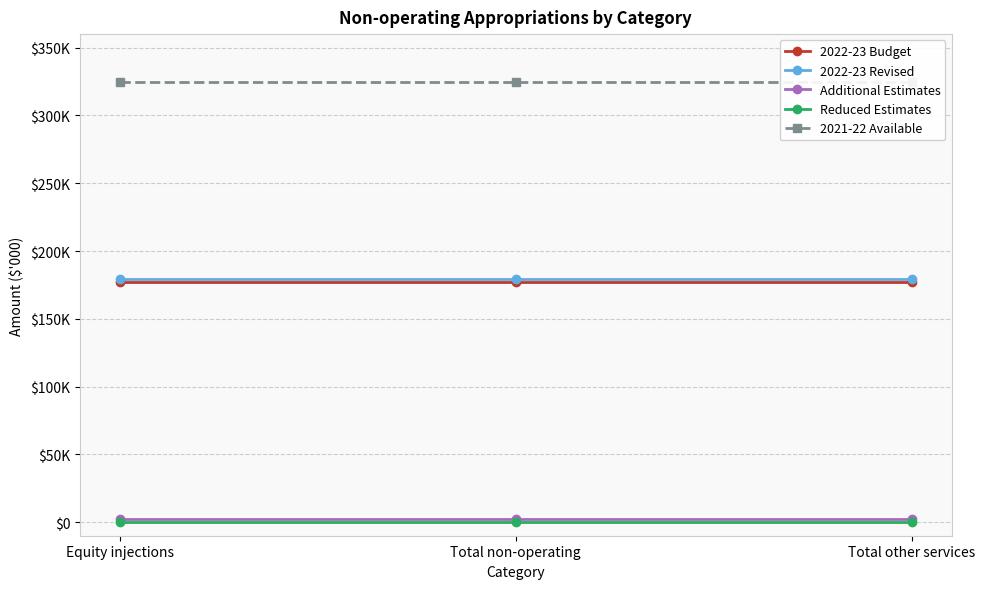

True or false: Reduced Estimates has a value of 0 at Equity injections.

True